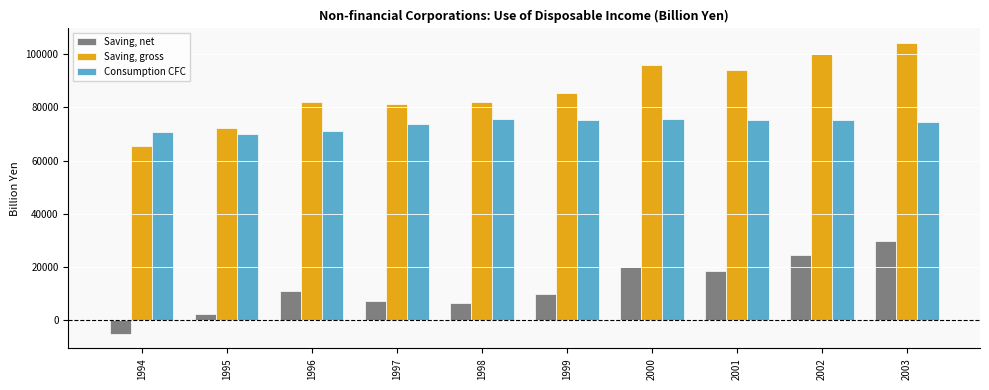

Is it true that Consumption CFC equals 70102.0 at 1995?

True